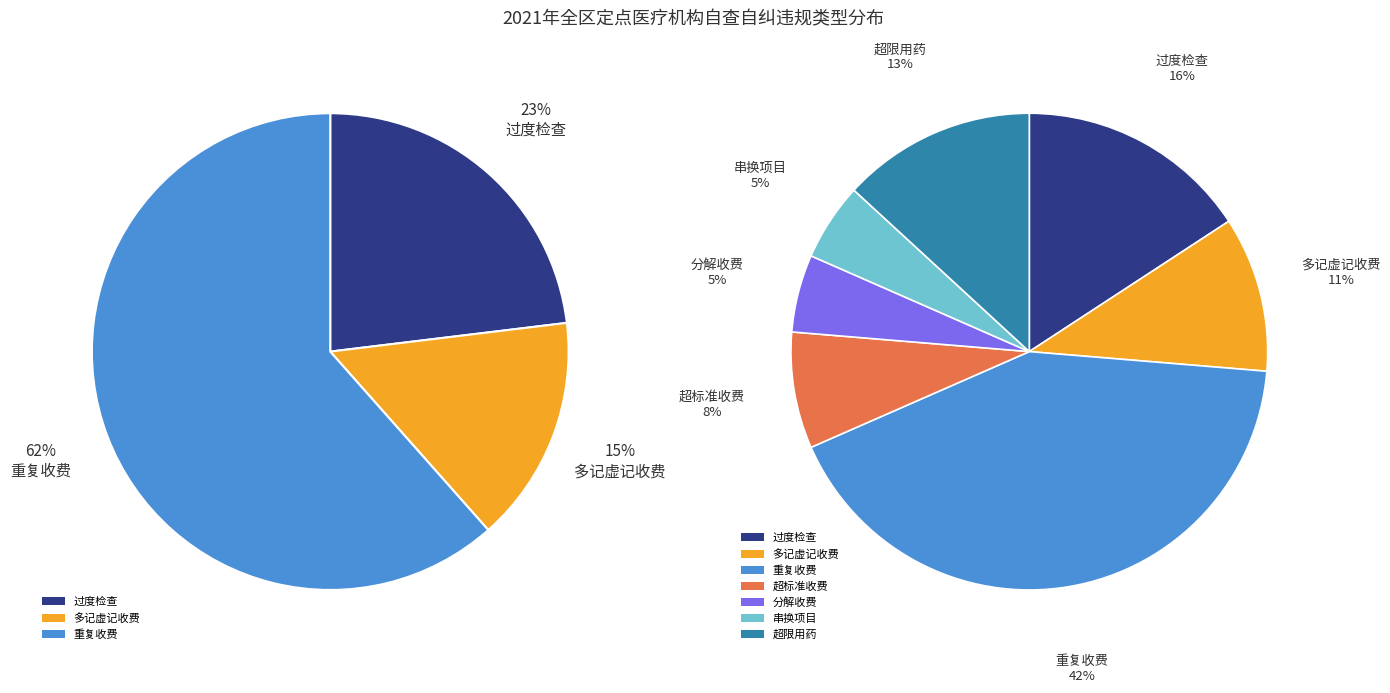

What is the smallest slice in the pie chart?

分解收费